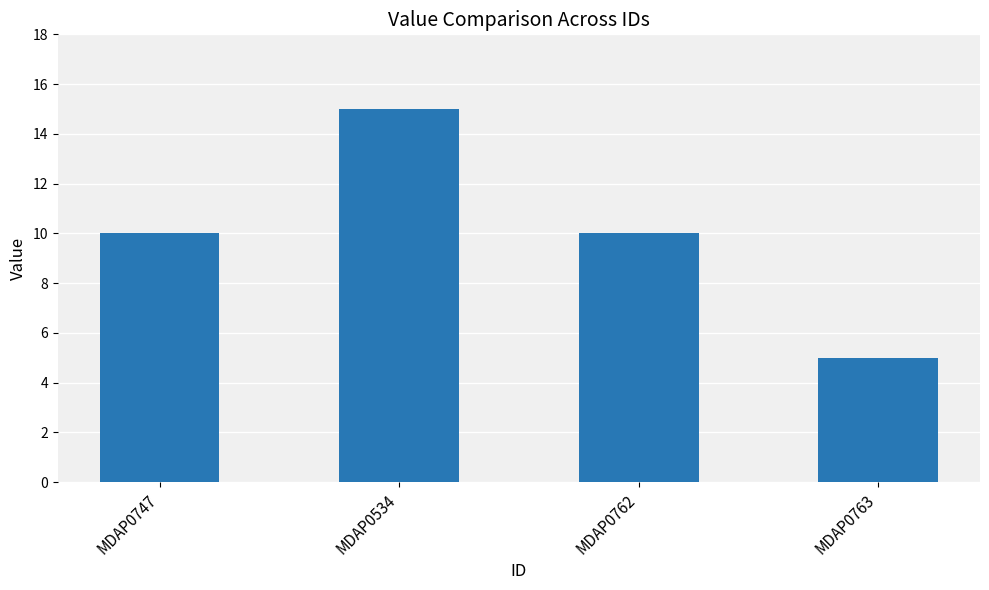

How many distinct data groups are displayed?

1